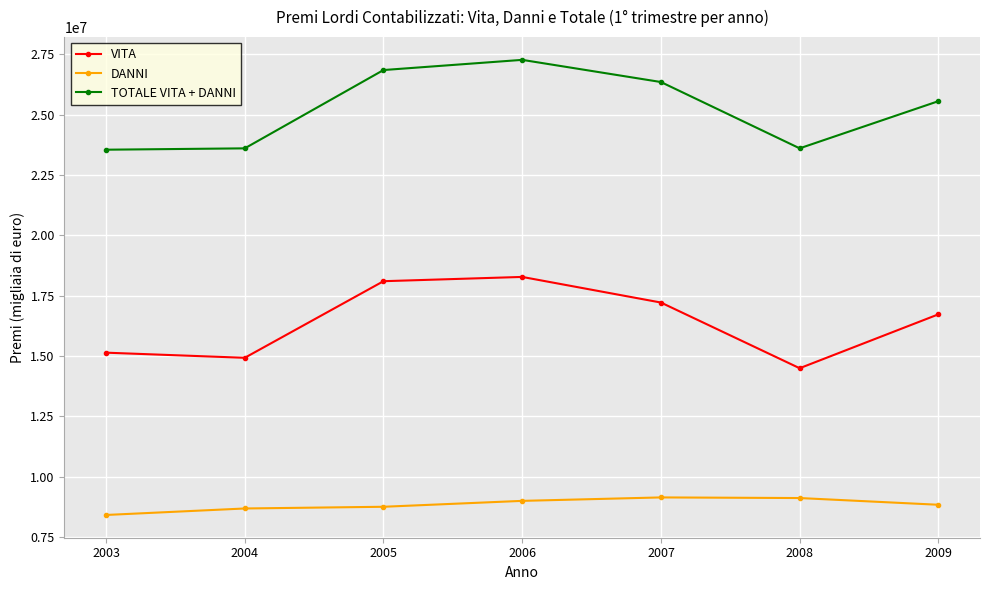

List the series in order of their peak value, lowest first.

DANNI, VITA, TOTALE VITA + DANNI